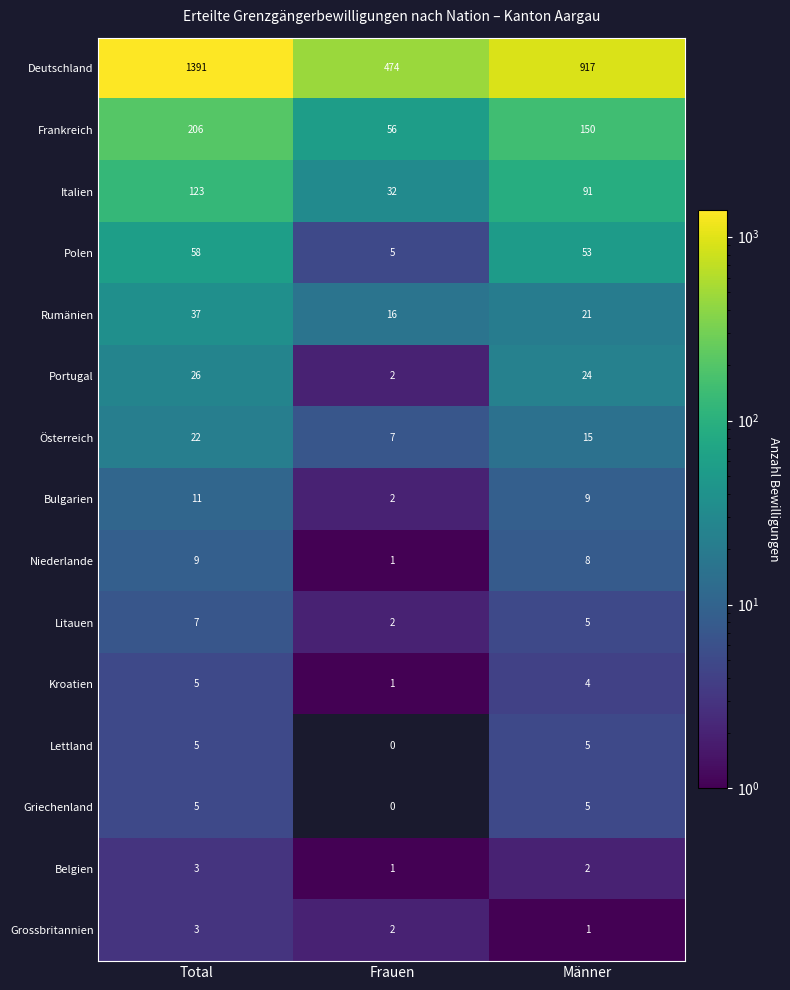

Which category has the lowest value across all series?

Frauen